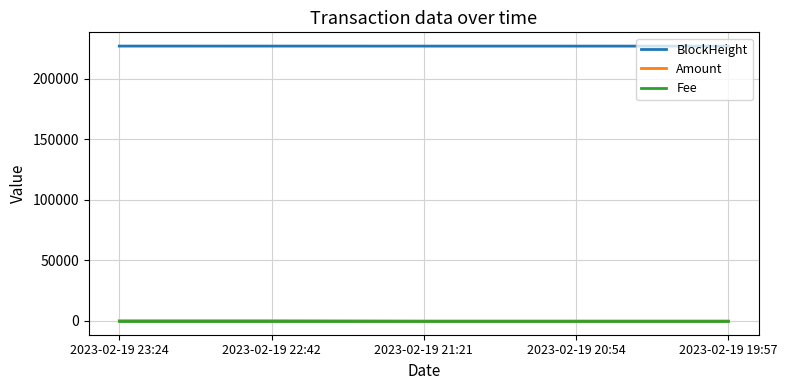

What is the difference between the maximum and minimum values in the BlockHeight series?

38.0